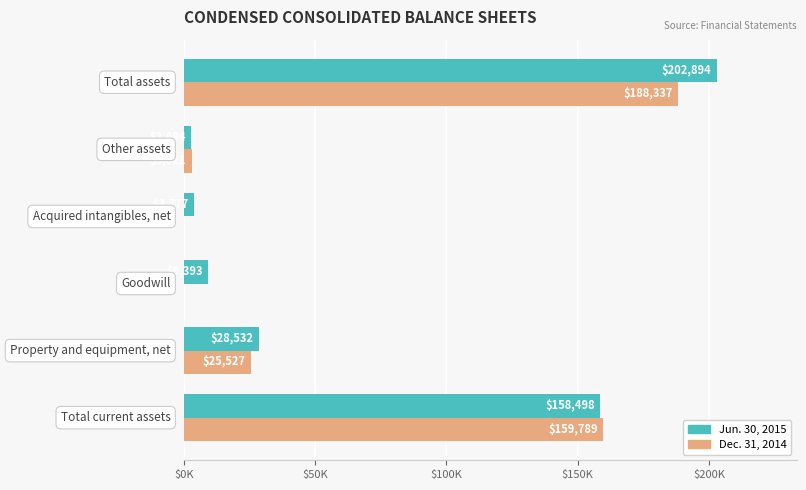

What are all the series names shown in the legend?

Jun. 30, 2015, Dec. 31, 2014